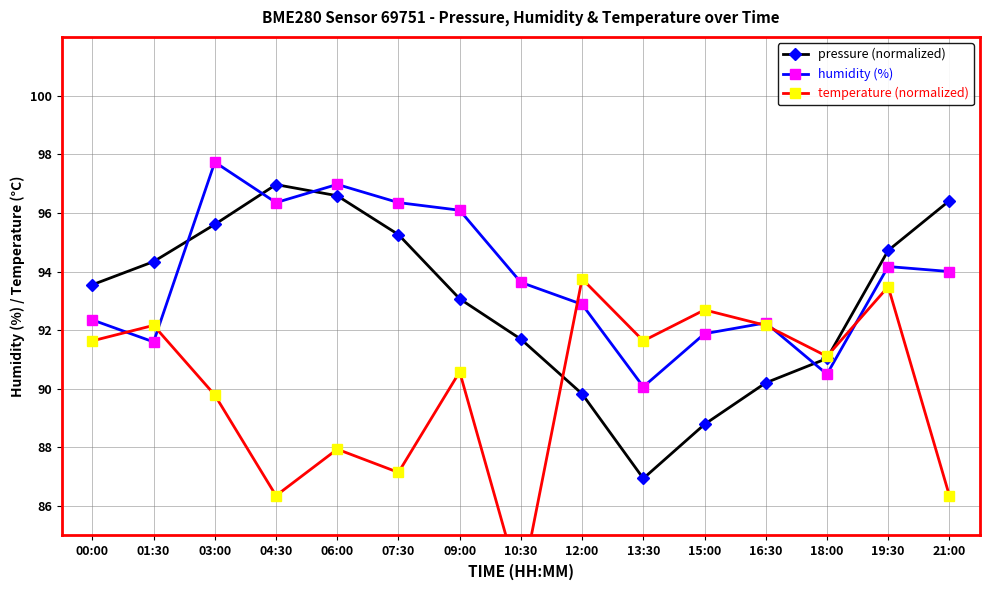

Which category has the highest value in the temperature series?

12:00